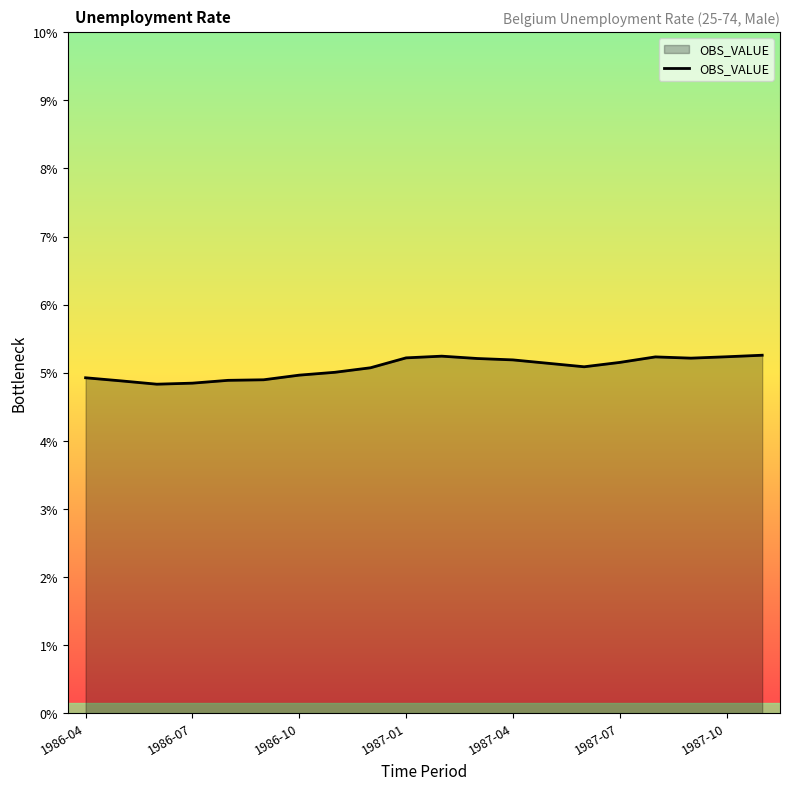

What is the minimum value shown in the chart?

4.8